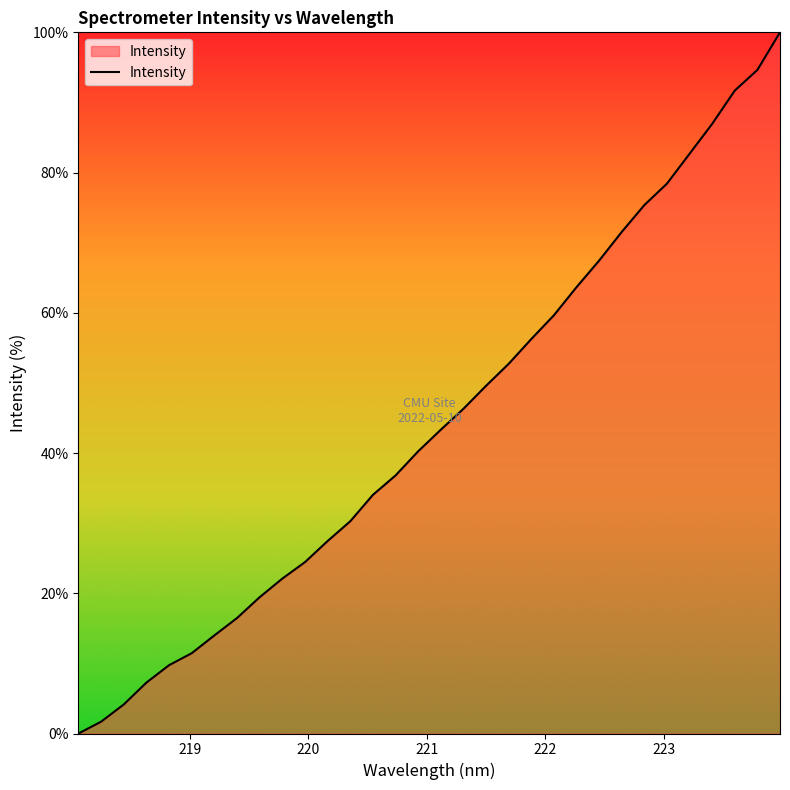

What is the maximum value shown in the chart?

100.0